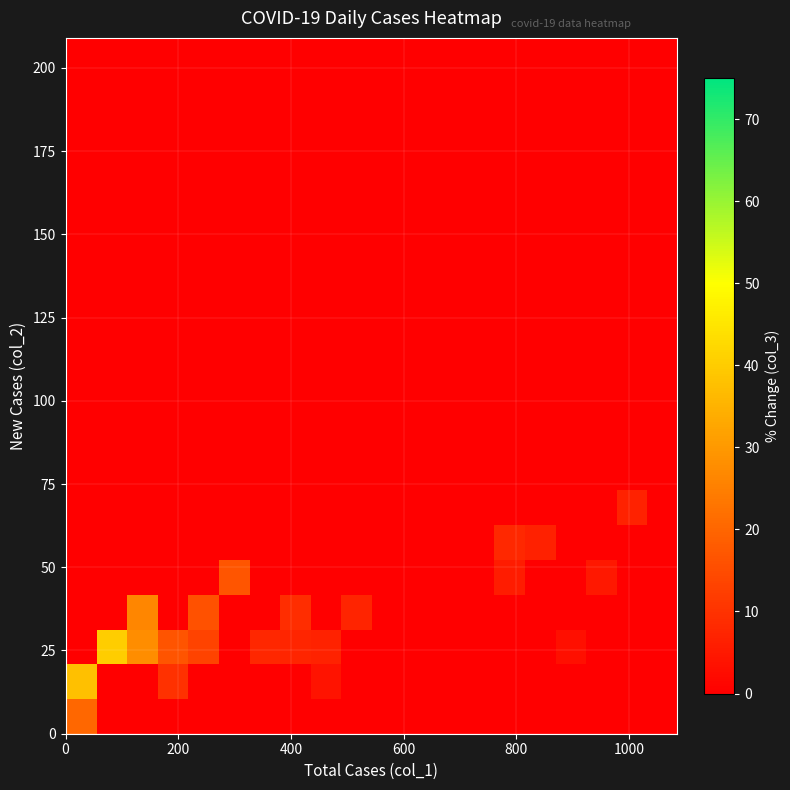

How many categories are shown in the chart?

20